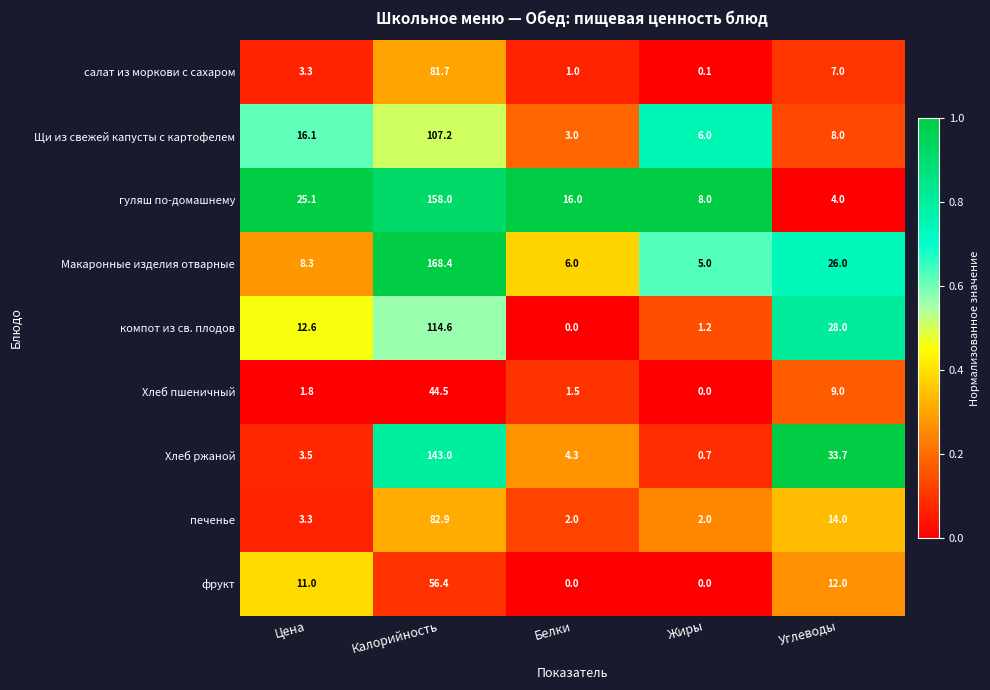

Which label corresponds to the largest value in the chart?

Калорийность